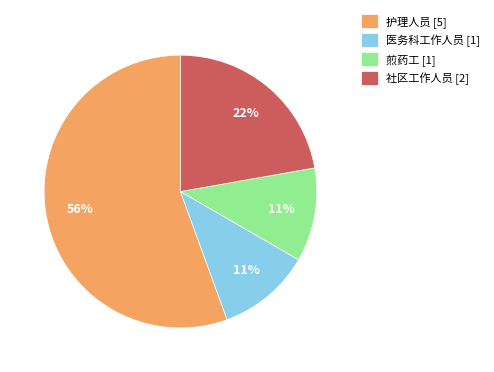

Approximately how many times larger is the value at 社区工作人员 compared to 煎药工?

2.0